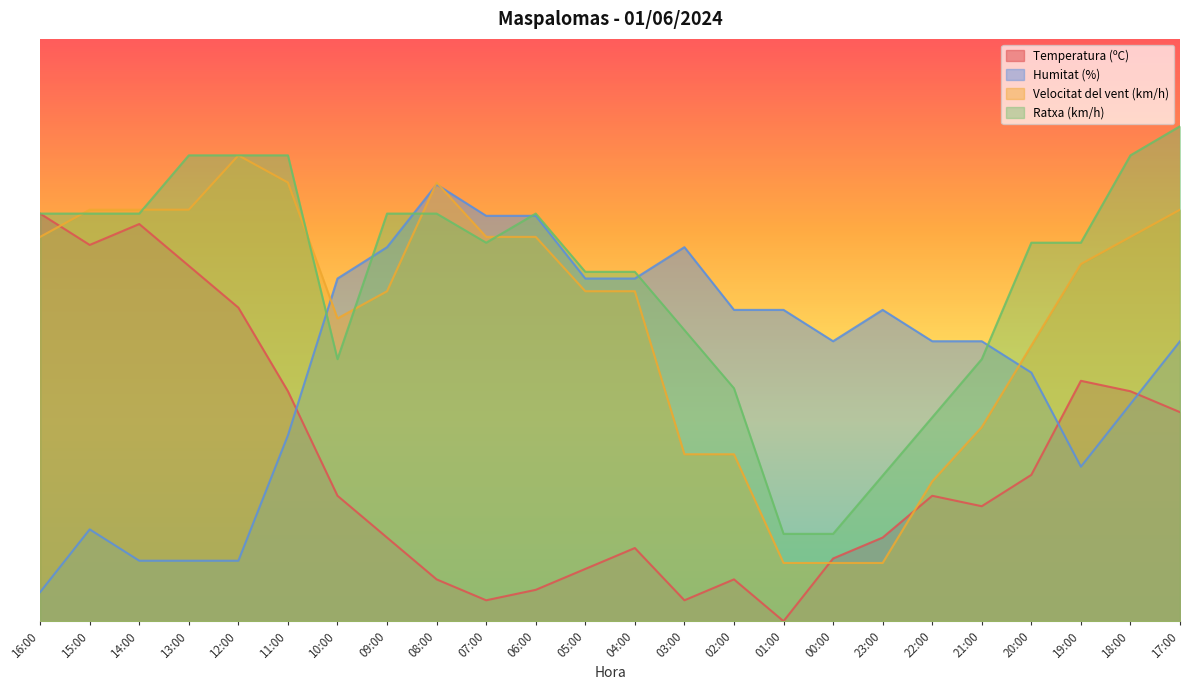

Which label corresponds to the largest value in the chart?

17:00